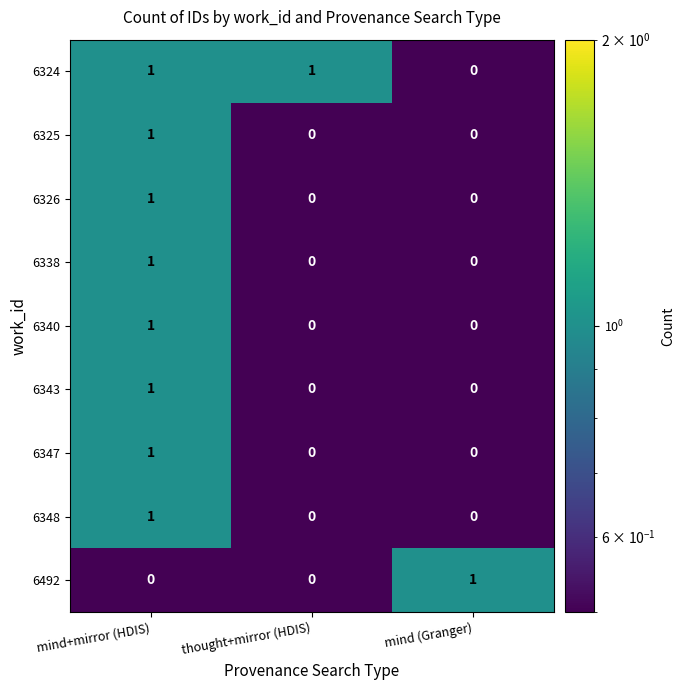

How many 6326 values are between 0 and 1?

3